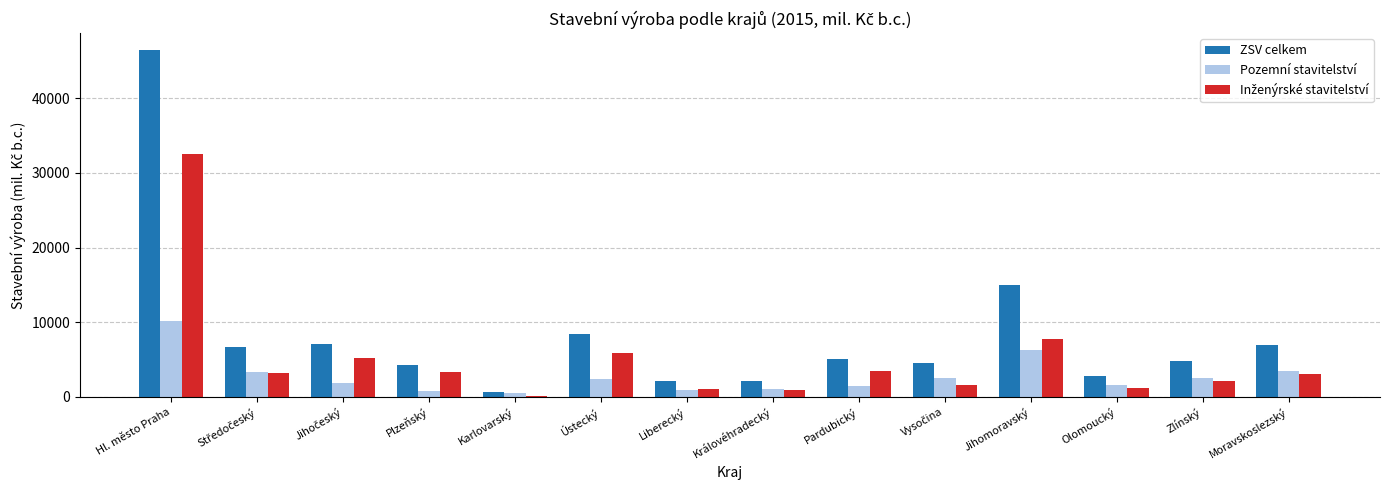

At which label does ZSV celkem reach its minimum?

Karlovarský